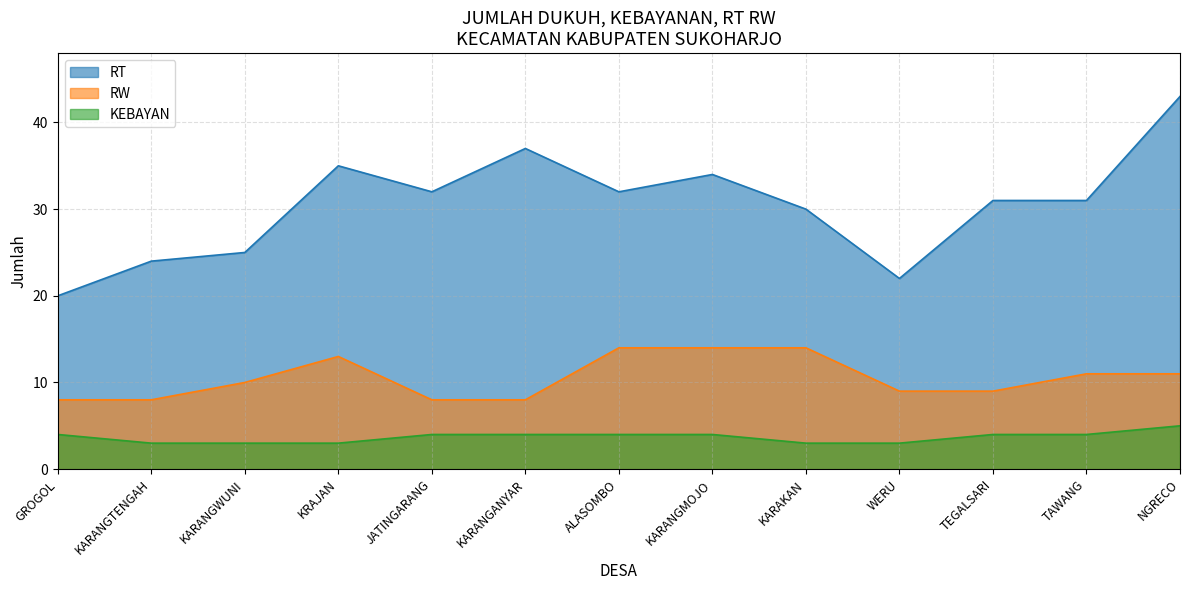

Is it true that KEBAYAN equals 9 at NGRECO?

False